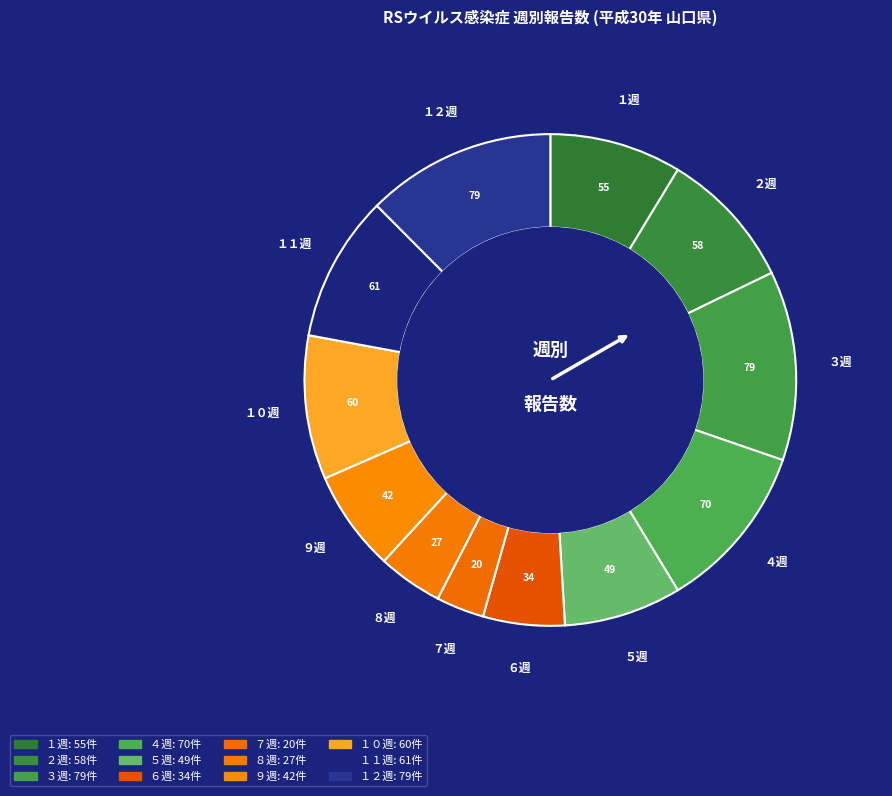

Rank the categories by value from lowest to highest.

７週, ８週, ６週, ９週, ５週, １週, ２週, １０週, １１週, ４週, ３週, １２週